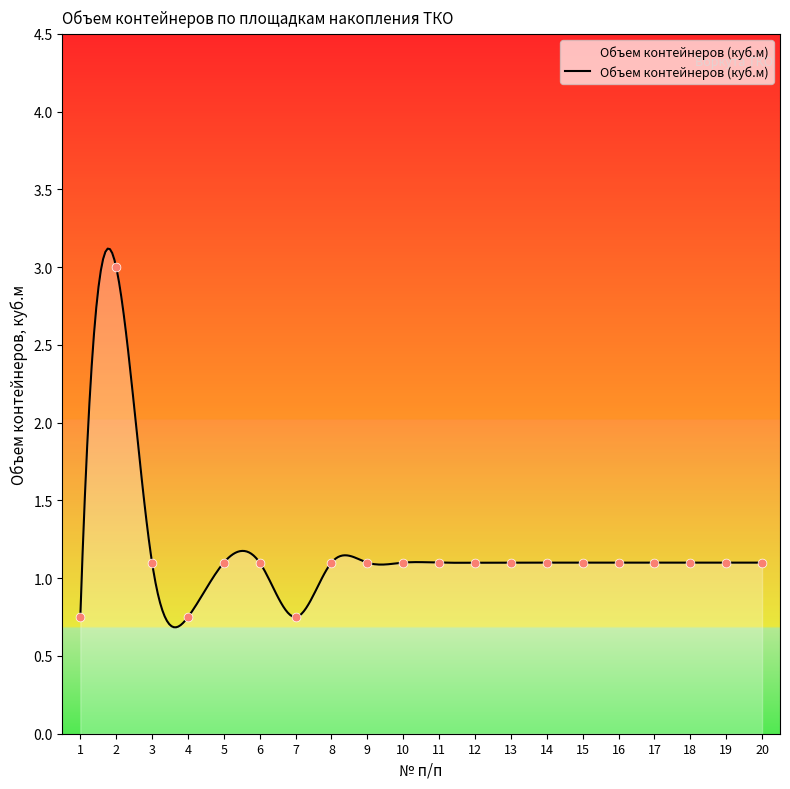

Between 20 and 4, which is larger?

20